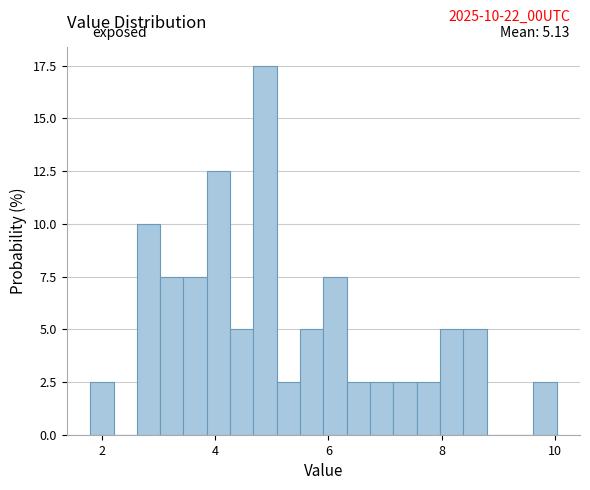

Around what value on the x-axis is the tallest bar? Give the approximate position of its centre, as read against the axis.

4.8